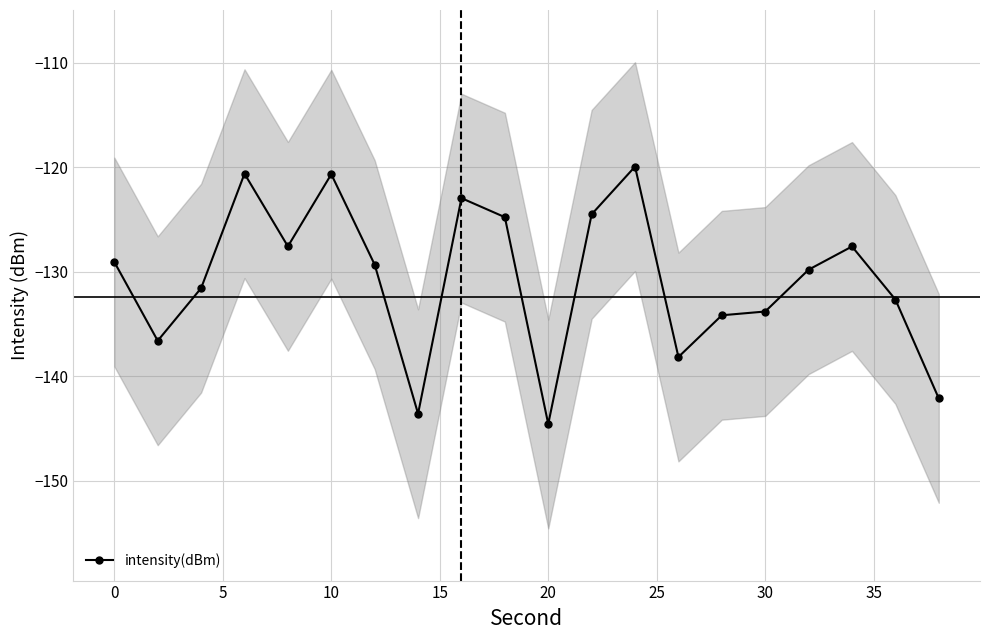

What is the minimum value for intensity(dBm)?

-144.6